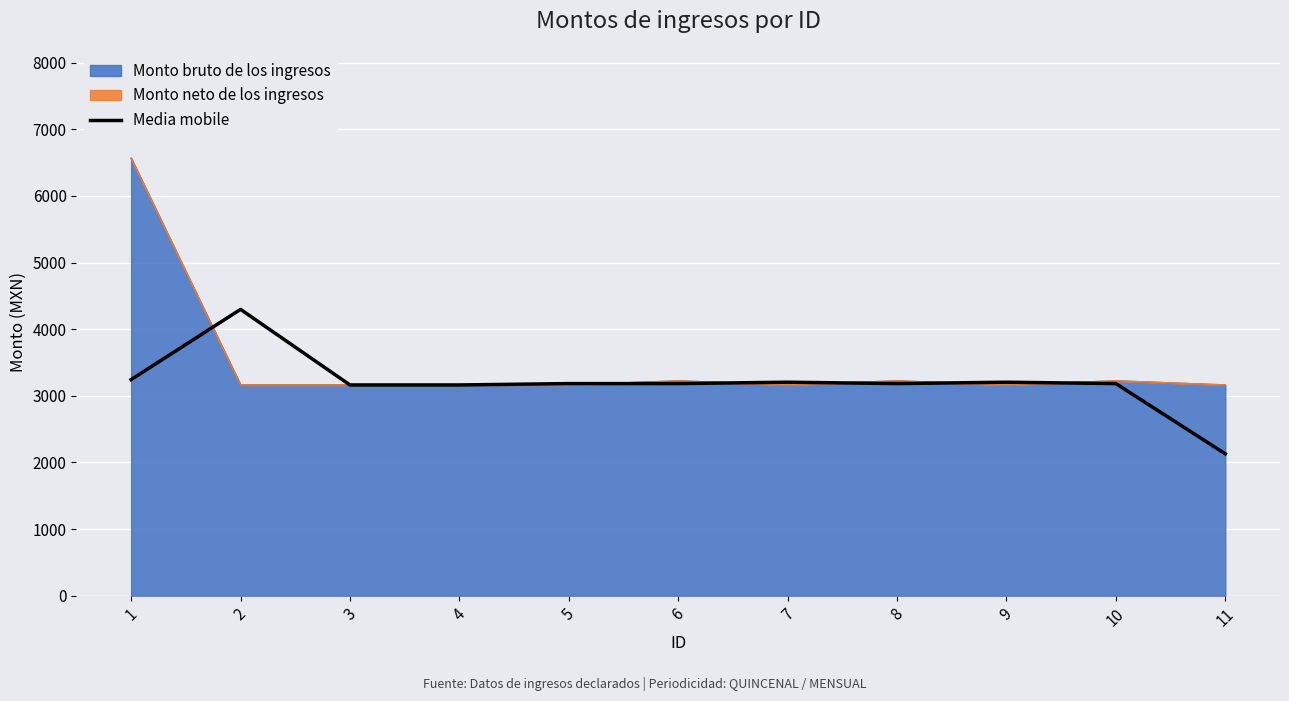

How many values are below 3183?

3